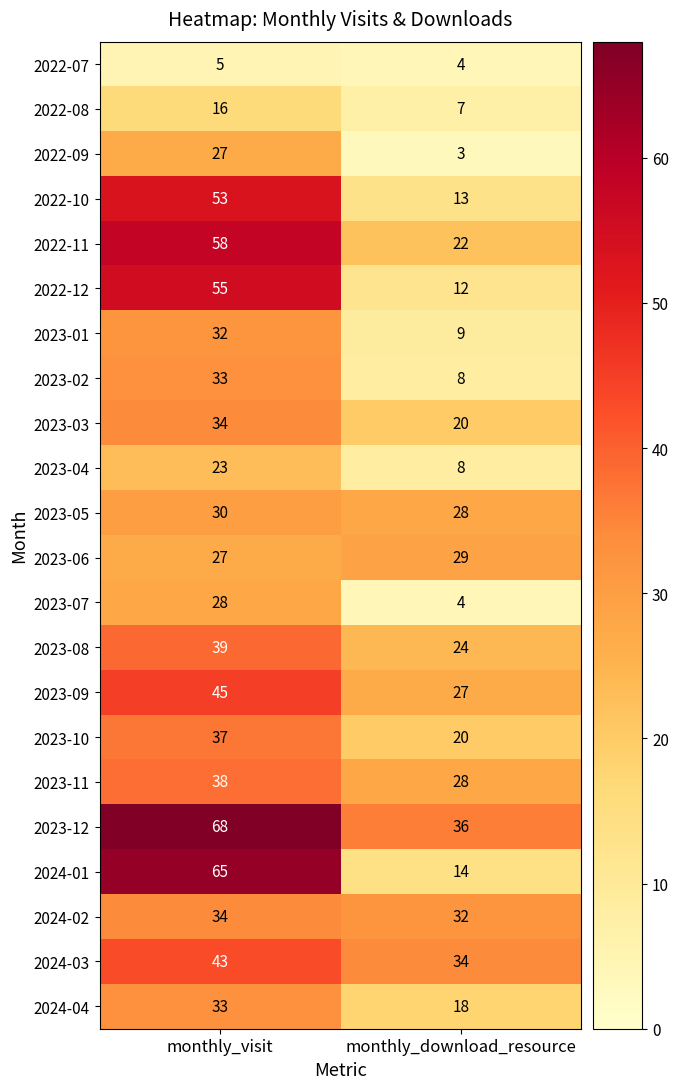

What is the difference between the 2023-09 values at monthly_download_resource and monthly_visit?

18